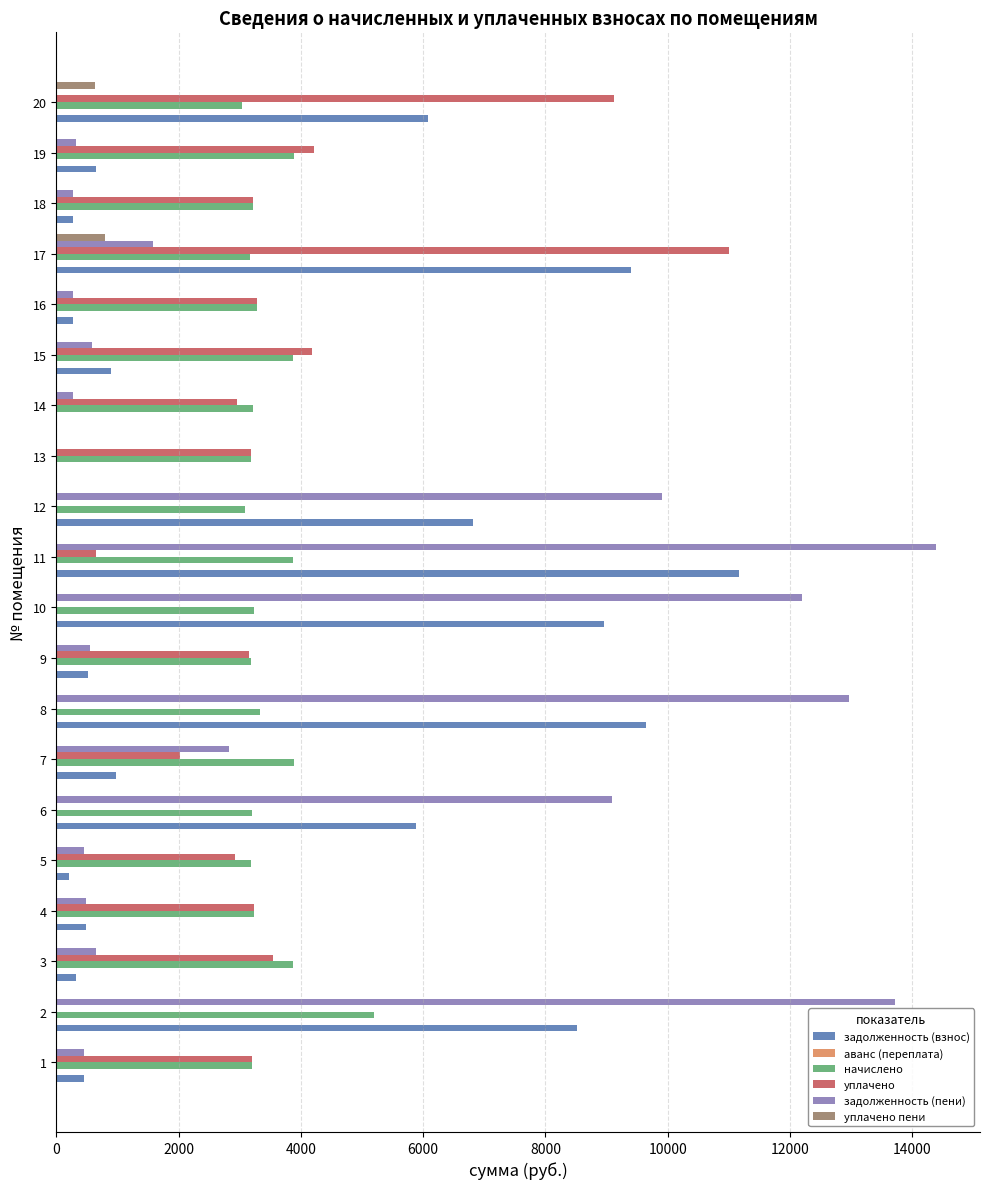

At which label is уплачено пени closest to 394?

20